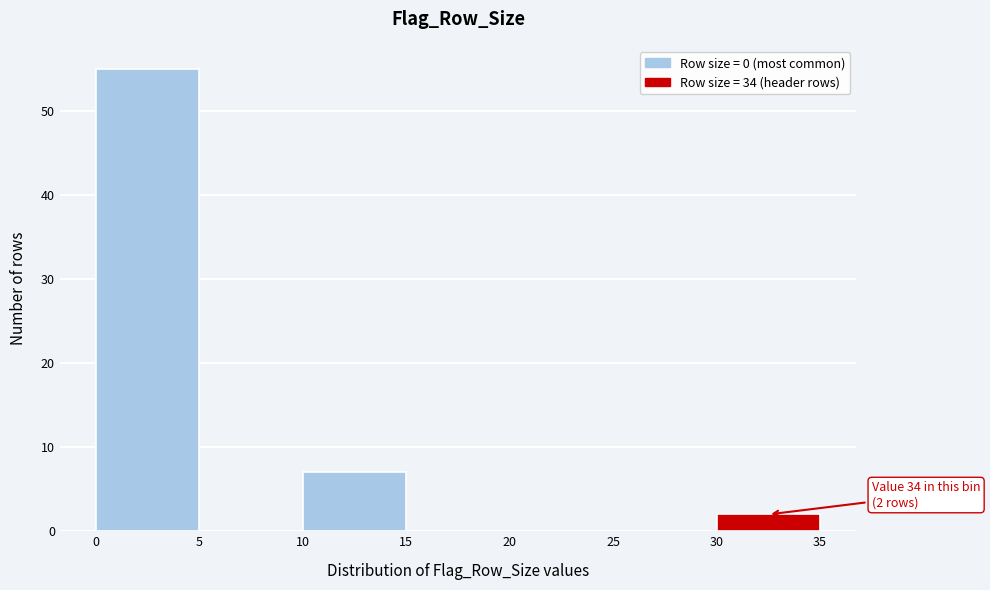

Over which range of the x-axis is the bar tallest?

0 to 5